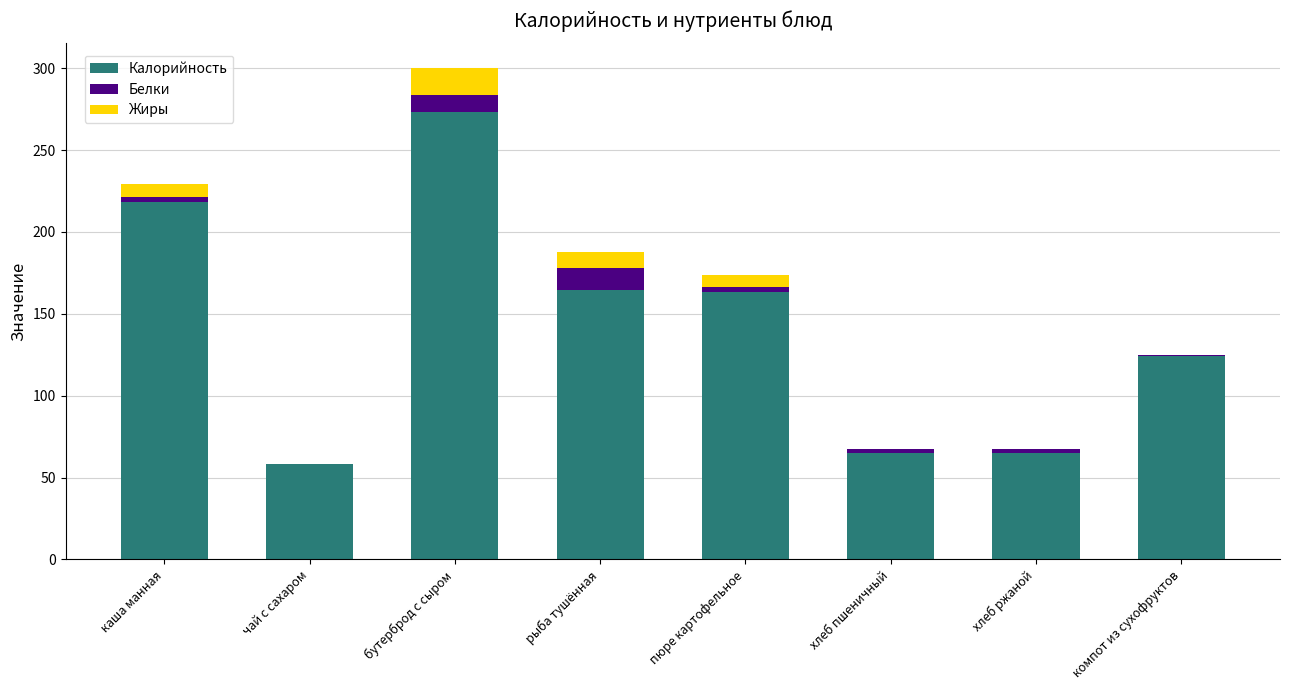

Are the bars grouped side by side (vs. stacked)?

No